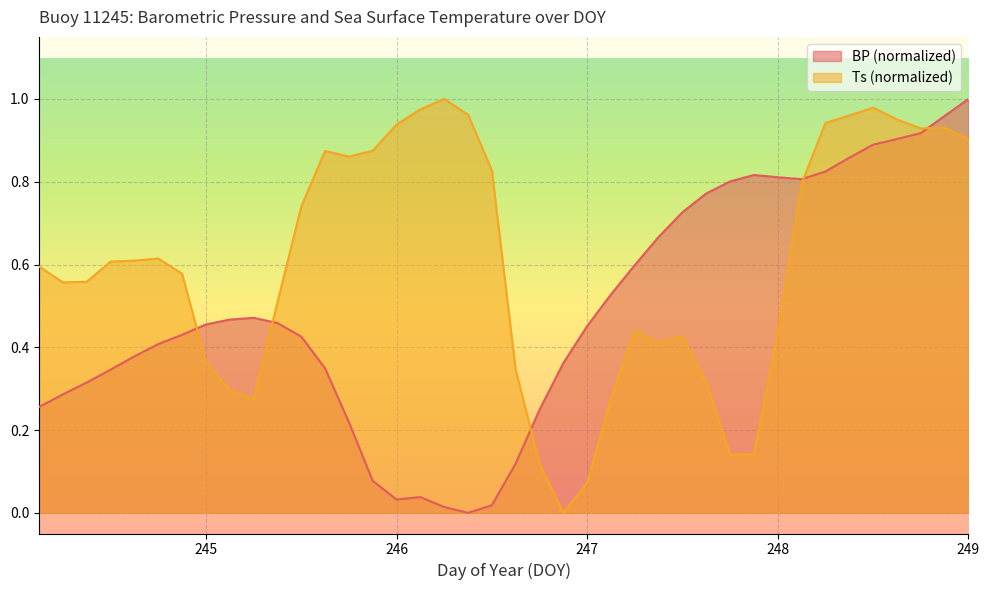

How many categories are shown in the chart?

40